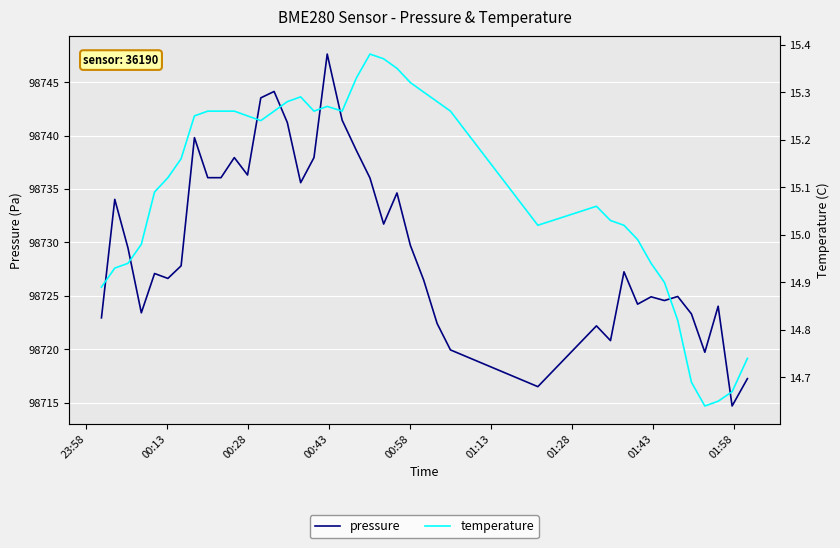

What is the highest value of the pressure series?

98747.6